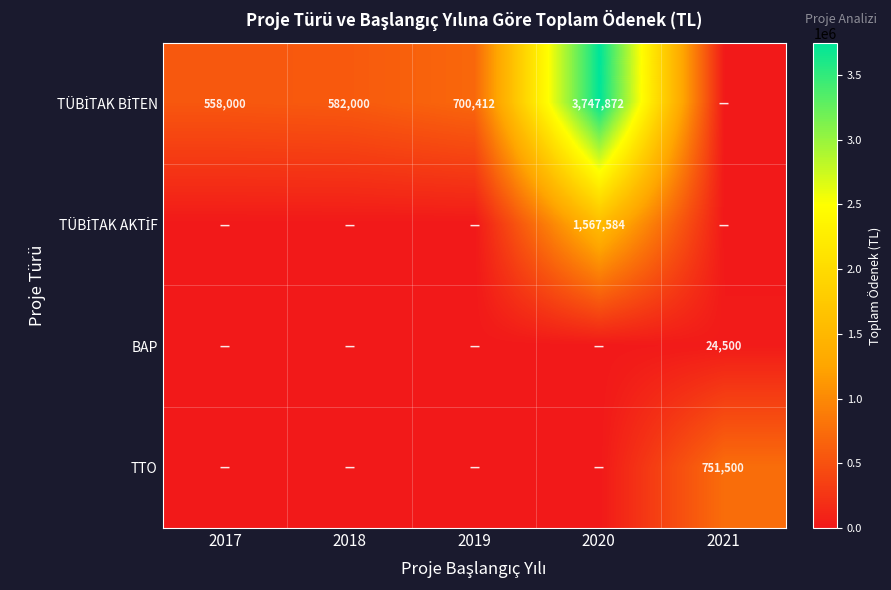

What is the greatest value displayed?

3747872